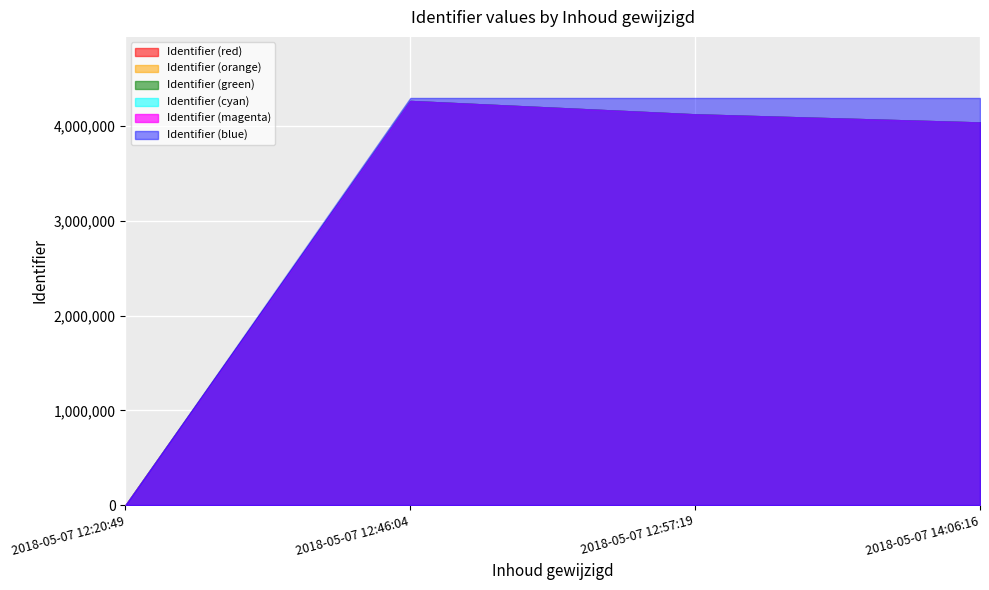

The value at 2018-05-07 12:20:49 is -2267970. True or false?

False